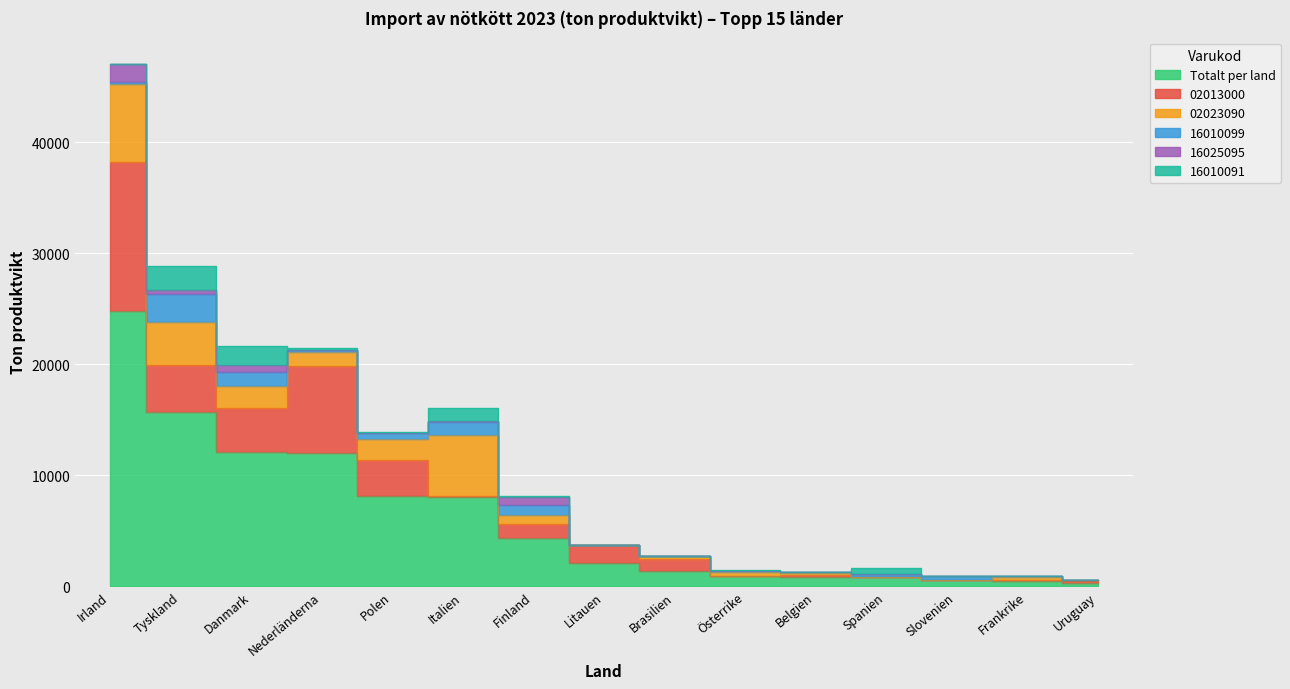

Reading left to right, what are all the values shown in this chart?

Totalt per land: 24806	15676	12081	12012	8094	8070	4338	2086	1363	961	832	827	555	493	281
16010099: 136	2524	1220	170	558	1192	920	30	0	30	32	228	347	58	0
16025095: 1658	324	681	3	58	30	707	8	0	0	17	37	0	12	0
02023090: 6999	3940	1950	1240	1820	5488	774	18	277	353	169	1	0	272	90
16010091: 49	2142	1681	220	45	1218	169	1	0	119	33	515	0	61	0
02013000: 13443	4218	4014	7832	3322	77	1271	1593	1086	2	224	9	0	65	191